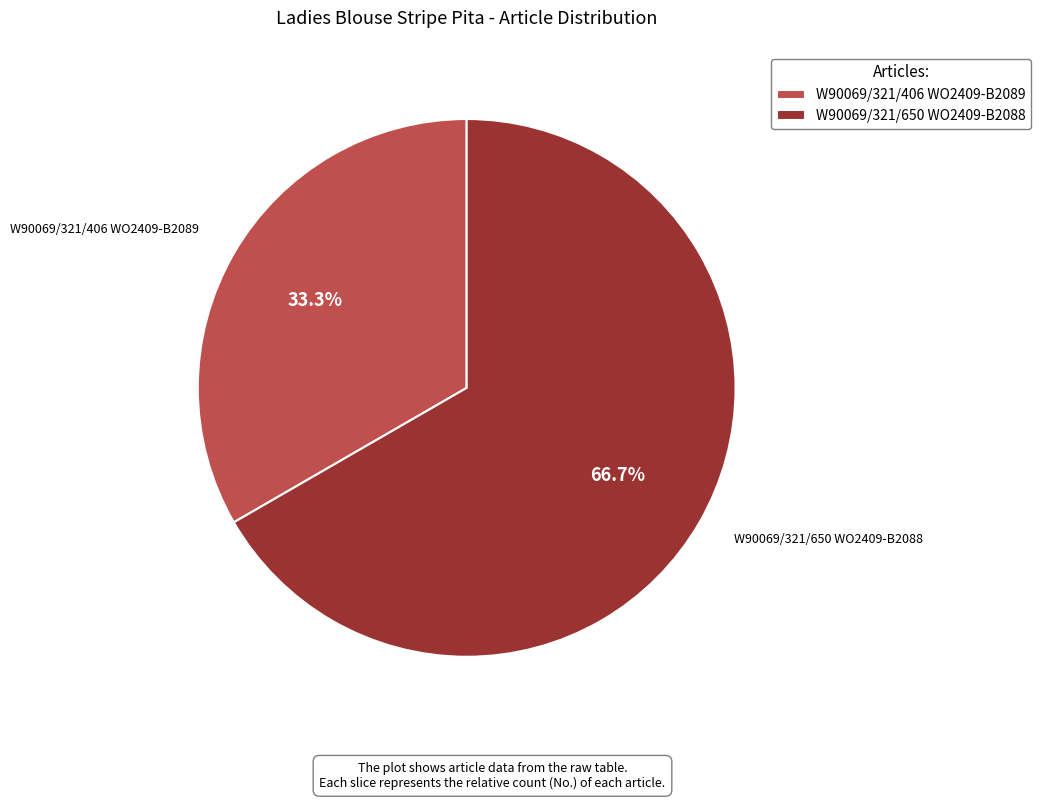

What is the smallest slice in the pie chart?

W90069/321/406 WO2409-B2089